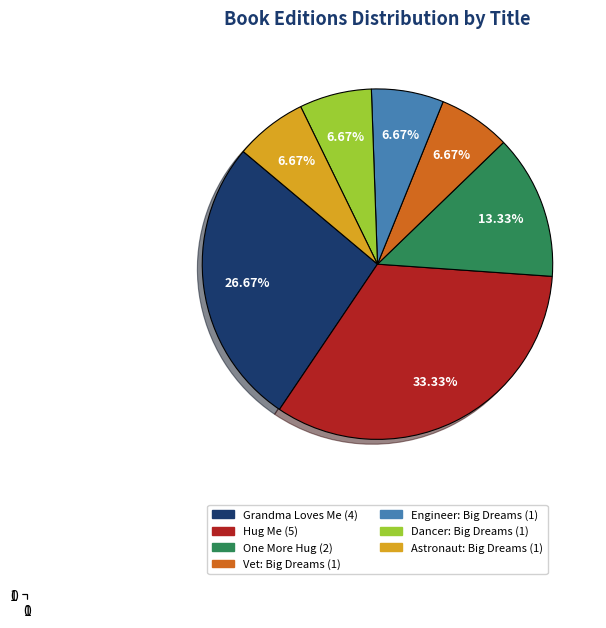

Is there any slice that represents more than half of the pie?

No